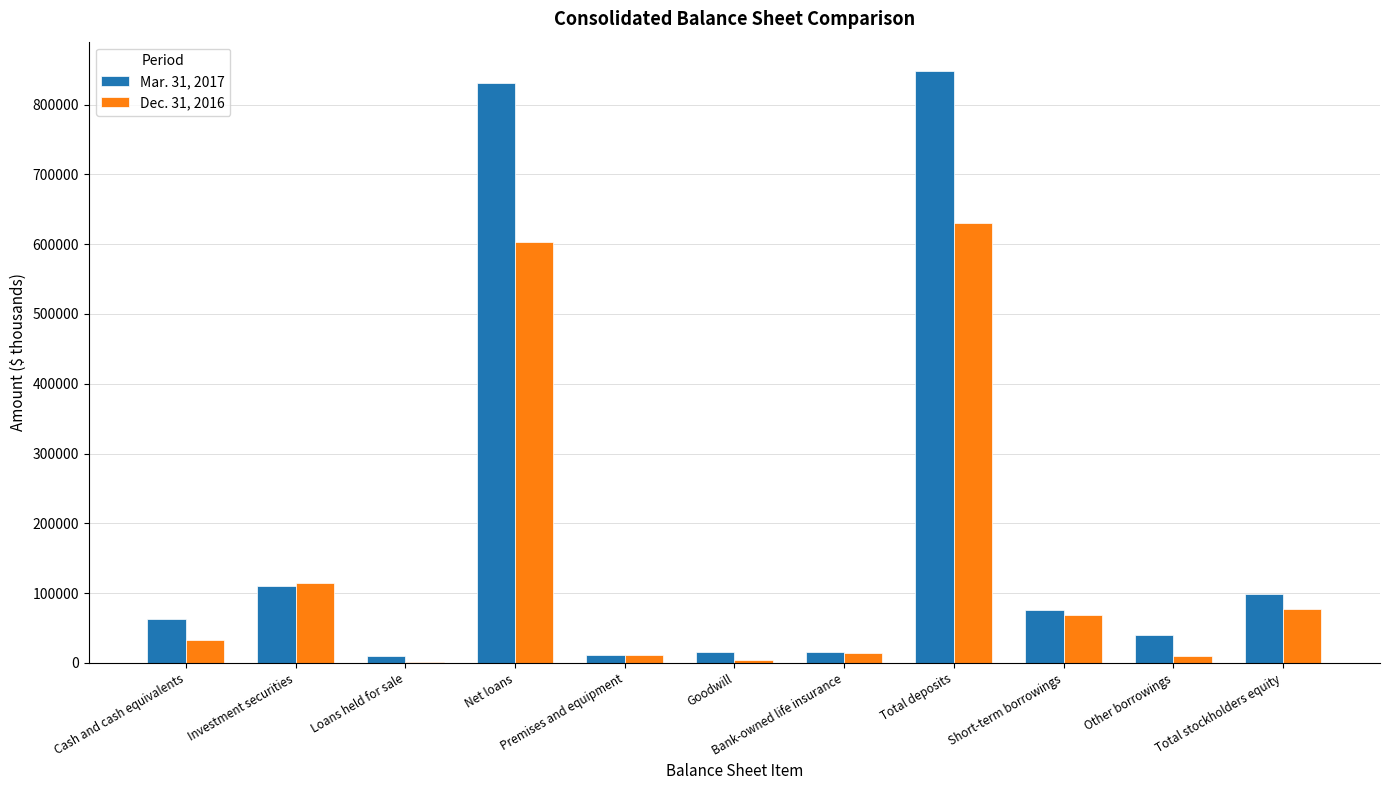

What is the average value of the Dec. 31, 2016 series?

142185